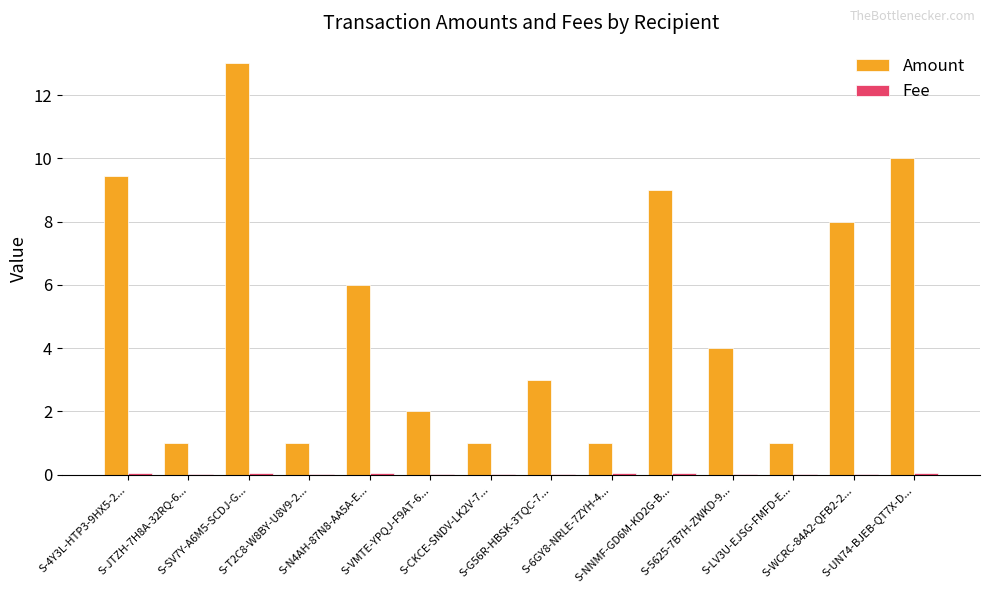

Which series has the largest total across all categories?

Amount